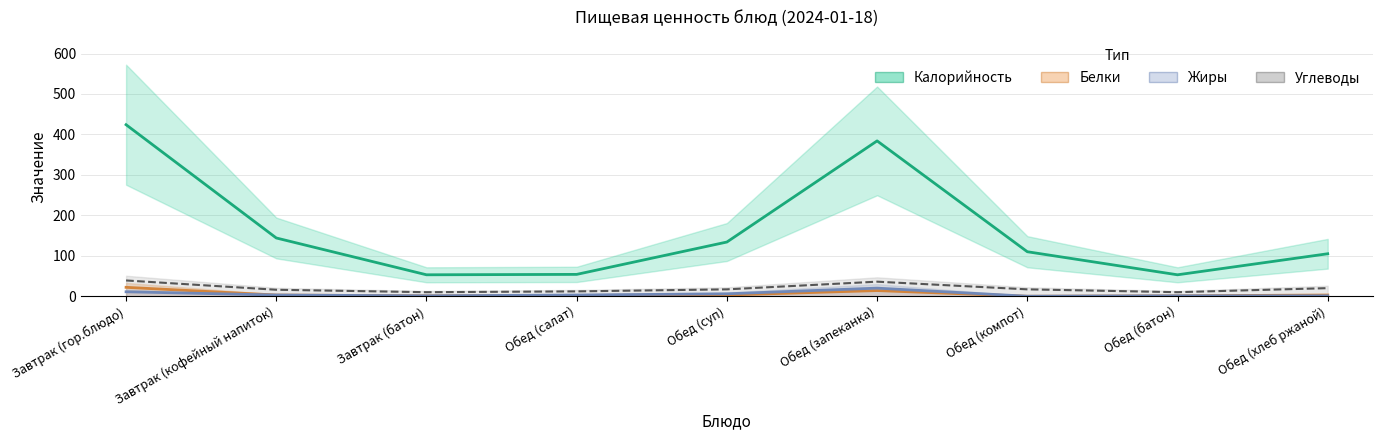

What is the average value of the Белки series?

5